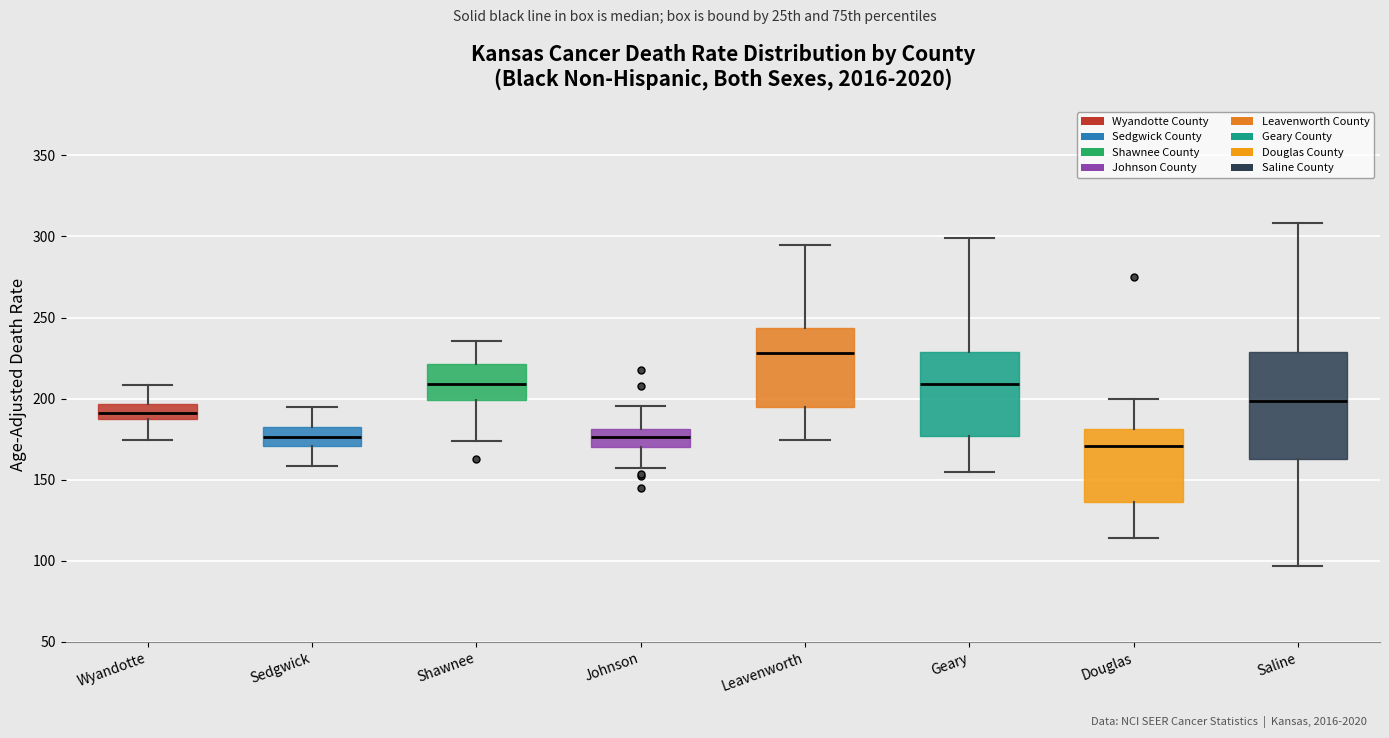

Which box's median line is the lowest?

Douglas